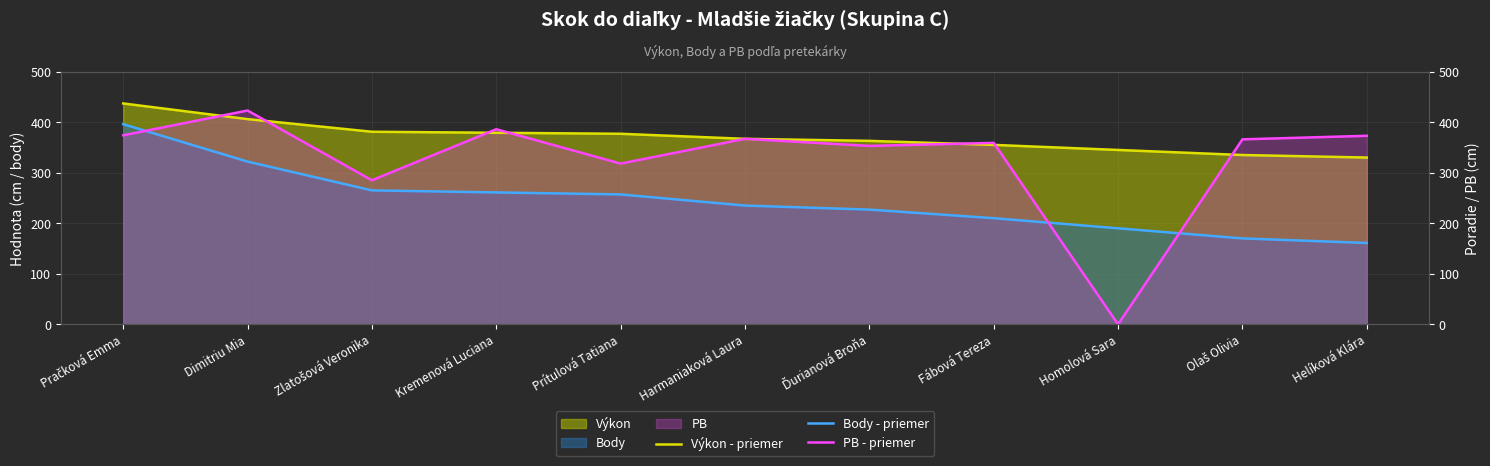

Which category has the highest value across all series?

Pračková Emma